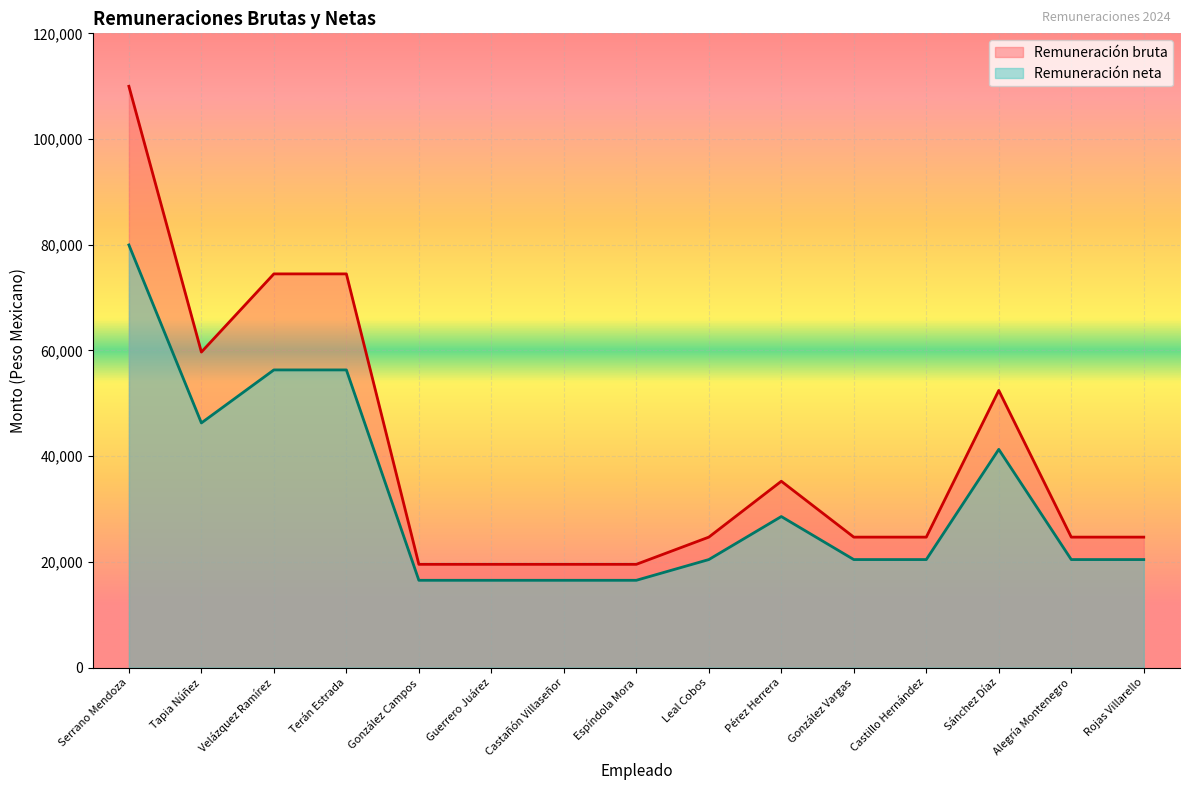

What is the spread (max minus min) of values at Leal Cobos?

4244.0